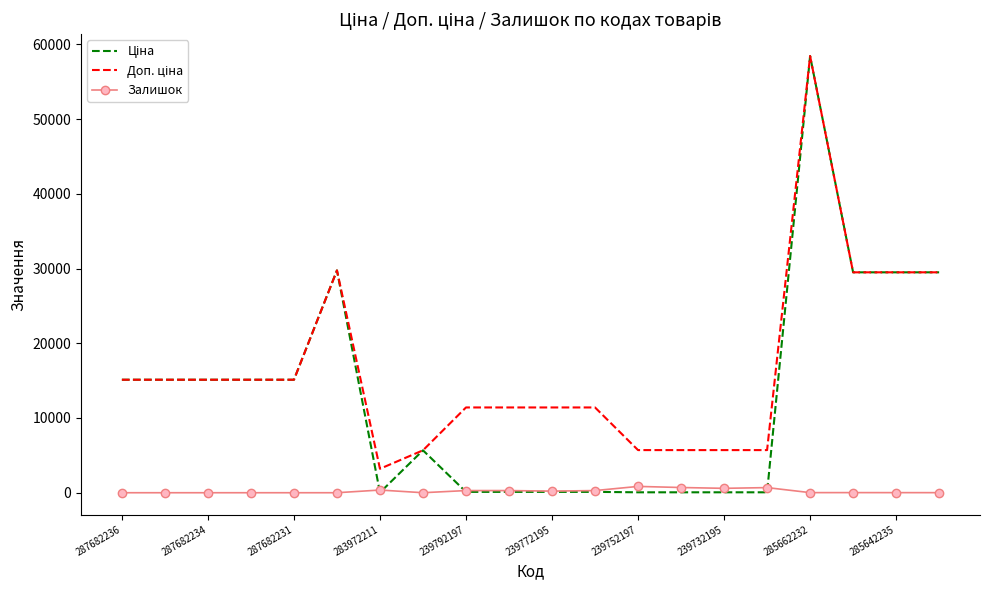

Count the number of data series in this chart.

3